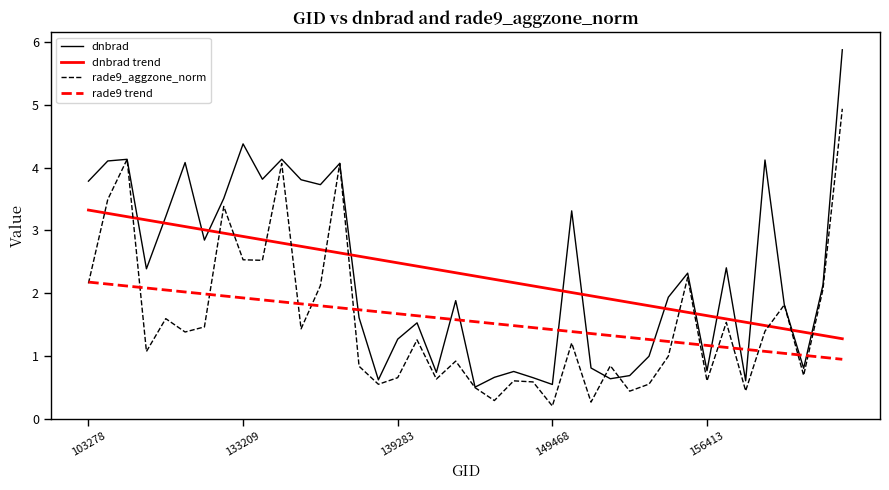

After their last crossing, which series has the higher values: dnbrad trend or rade9_aggzone_norm?

rade9_aggzone_norm